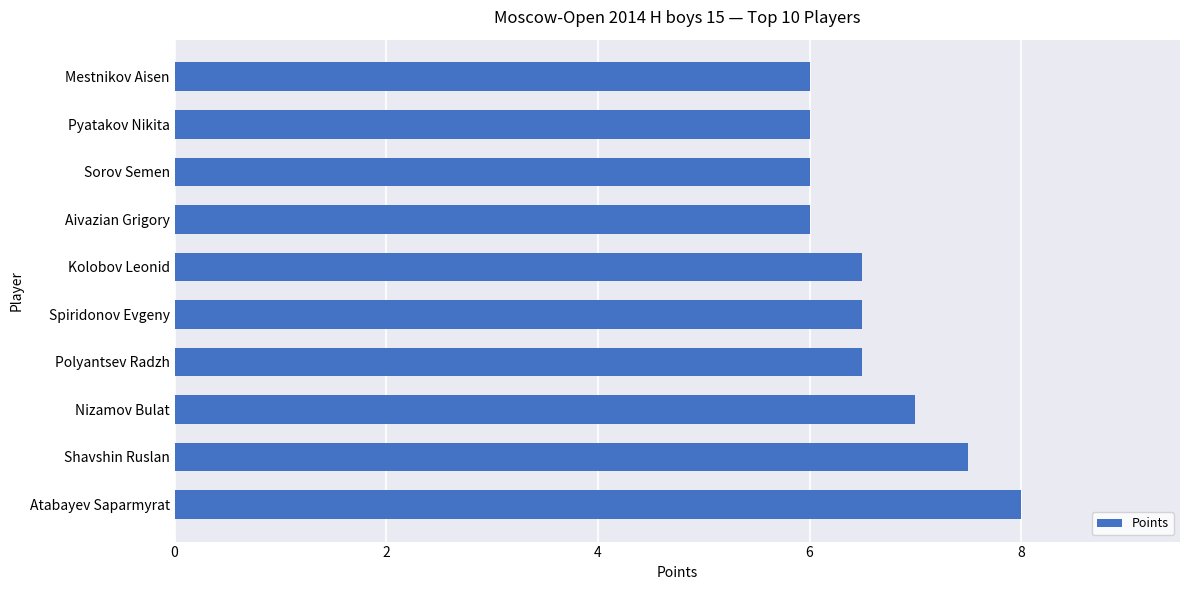

What is the sum of all values?

66.0